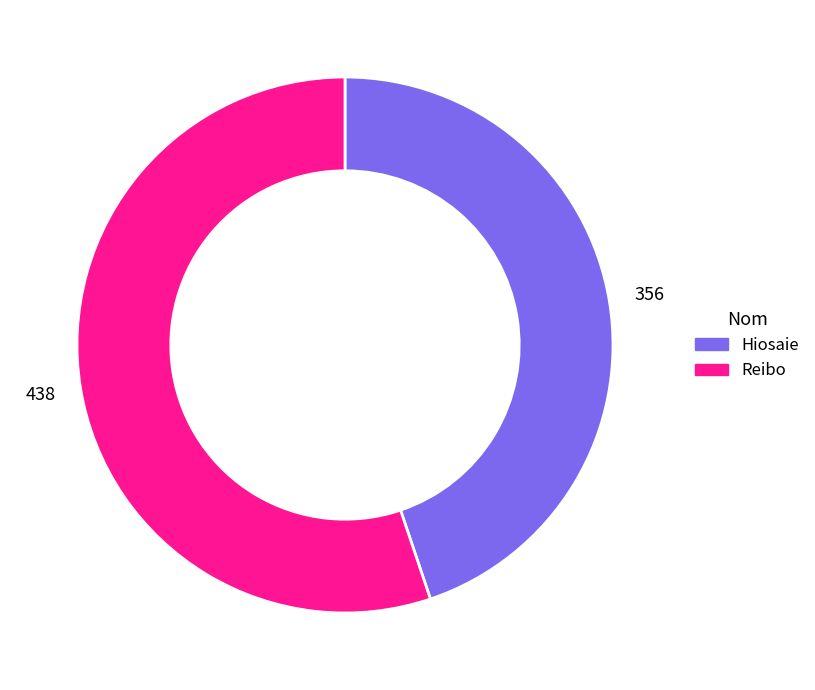

How many segments does this pie chart have?

2